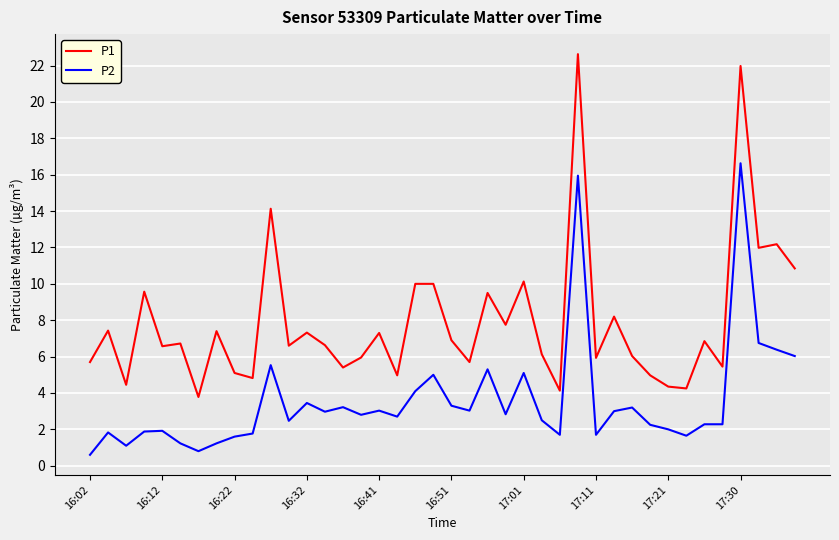

Which series has the largest total across all categories?

P1